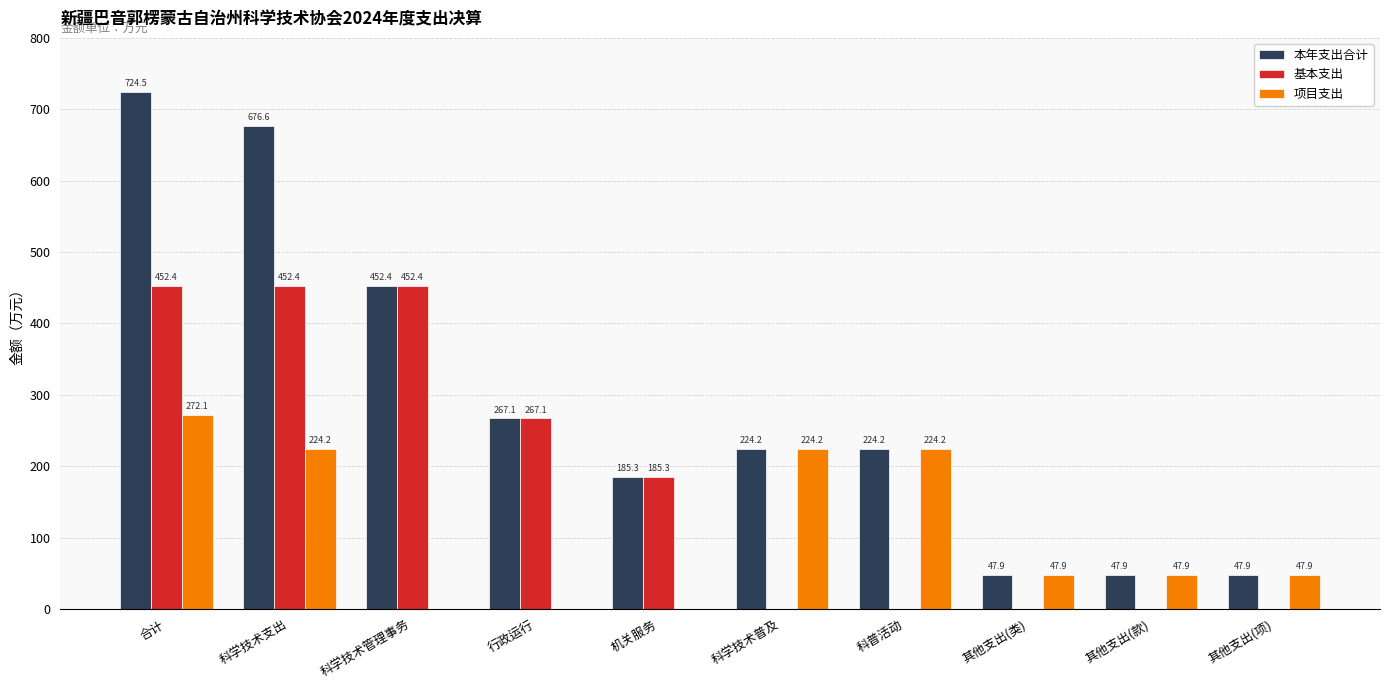

What is the total value across all series at 合计?

1449.0